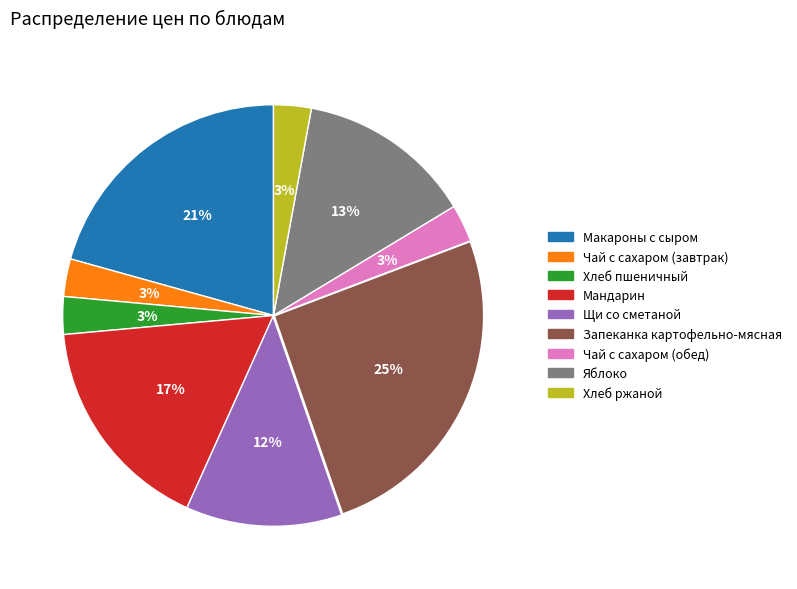

Is it true that Мандарин is 17% of the pie?

True